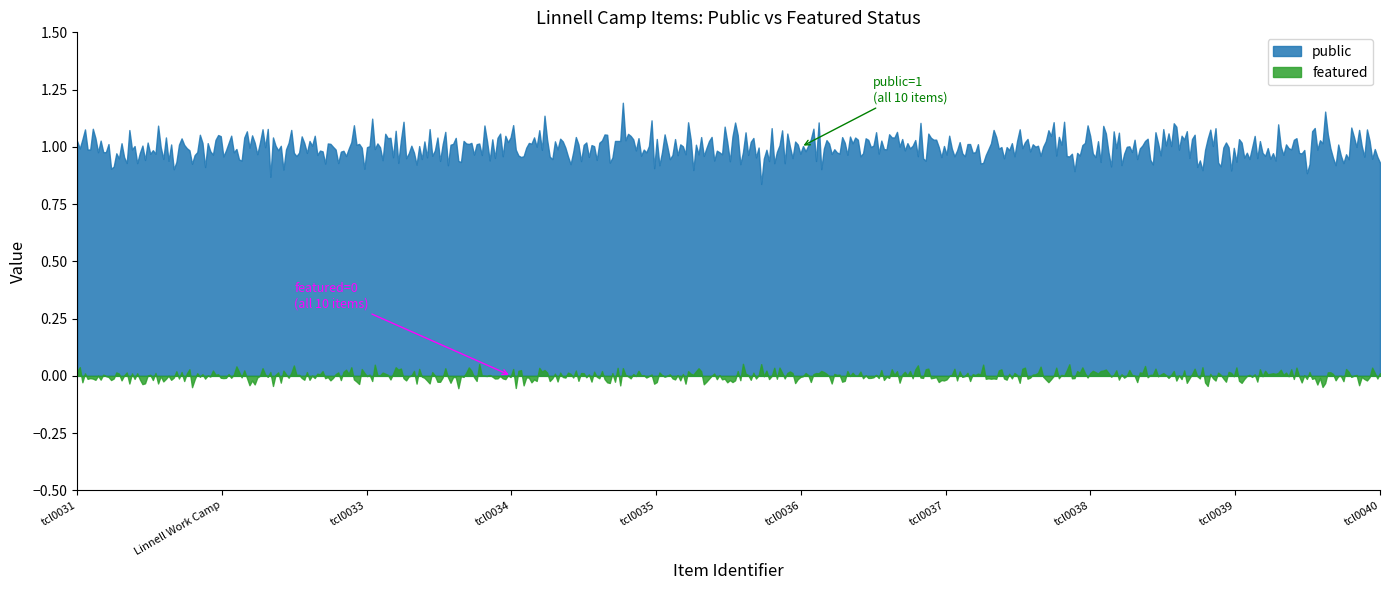

How many lines are shown in the chart?

2